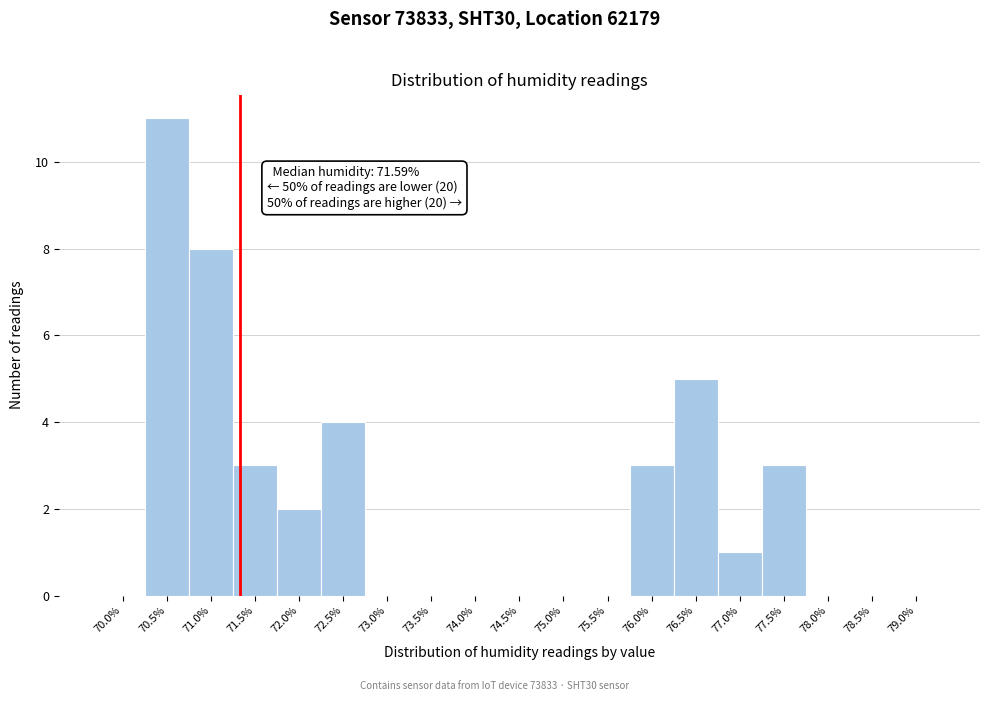

Reading left to right, list all the values displayed in this chart.

70.0%=0	70.5%=11	71.0%=8	71.5%=3	72.0%=2	72.5%=4	73.0%=0	73.5%=0	74.0%=0	74.5%=0	75.0%=0	75.5%=0	76.0%=3	76.5%=5	77.0%=1	77.5%=3	78.0%=0	78.5%=0	79.0%=0